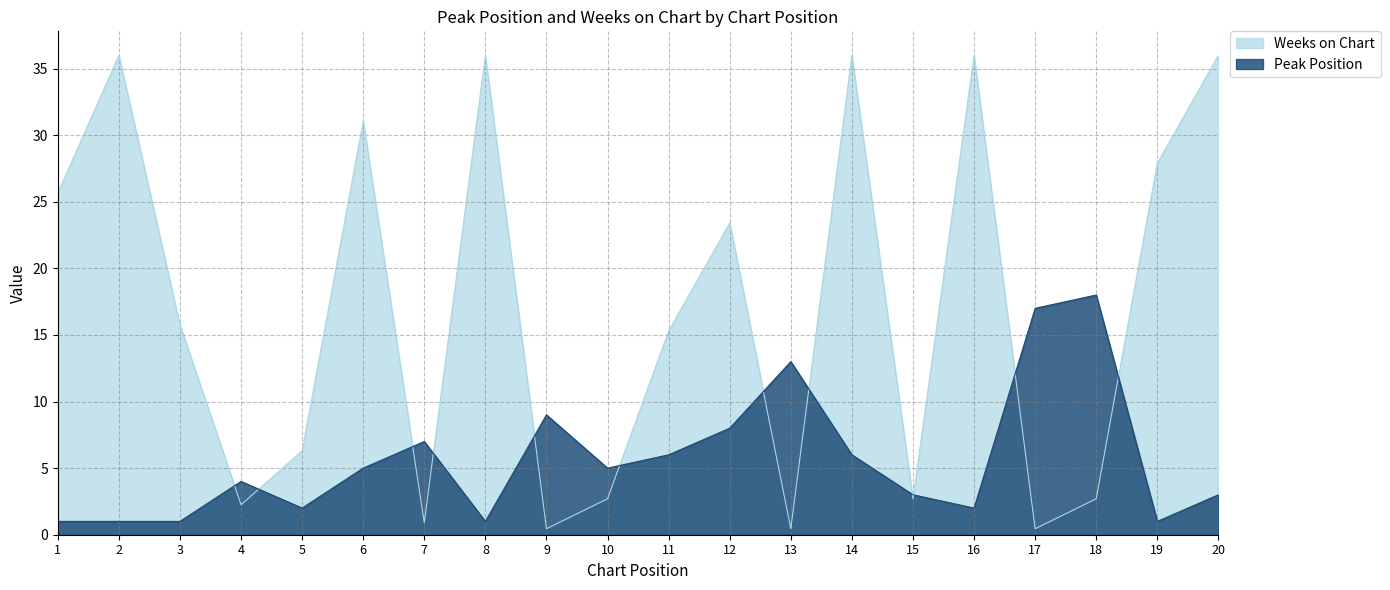

How many data points does each series have?

20